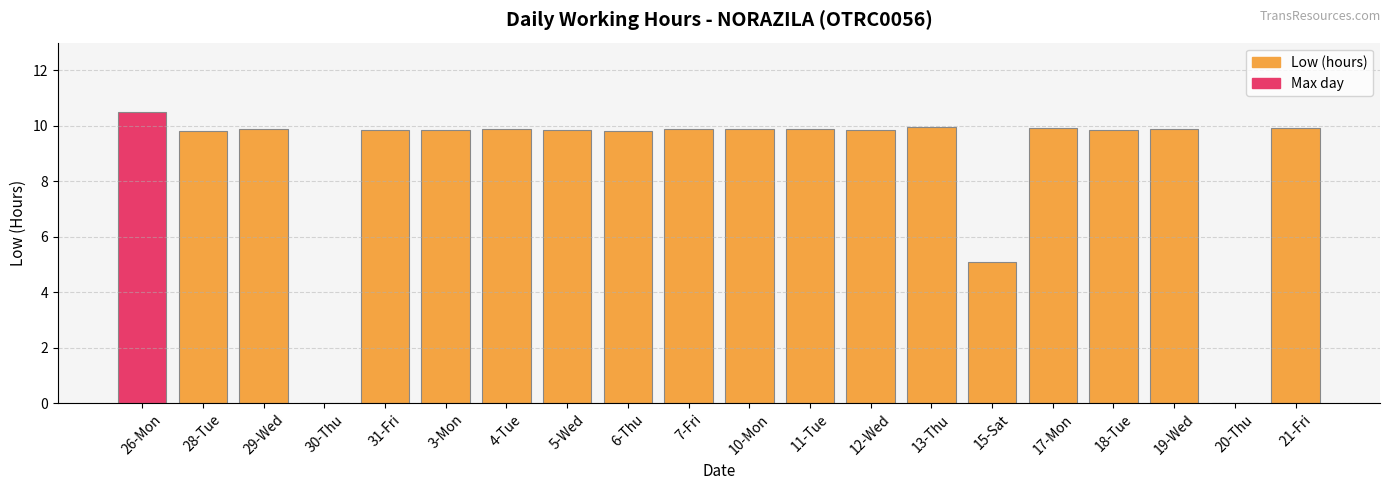

At which label is the value closest to 5?

15-Sat